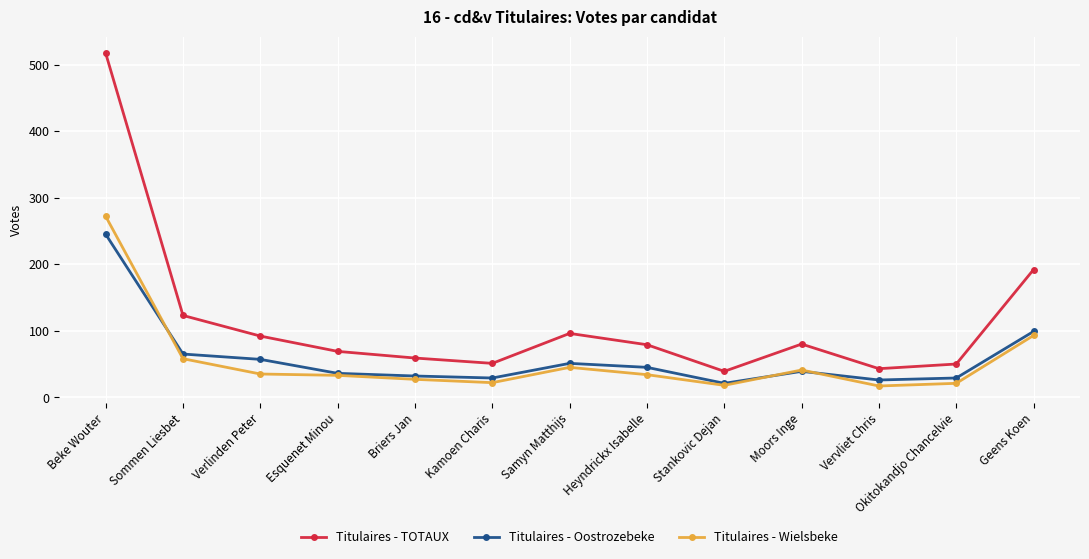

True or false: Titulaires - Oostrozebeke has more than 0 interior local peaks.

True